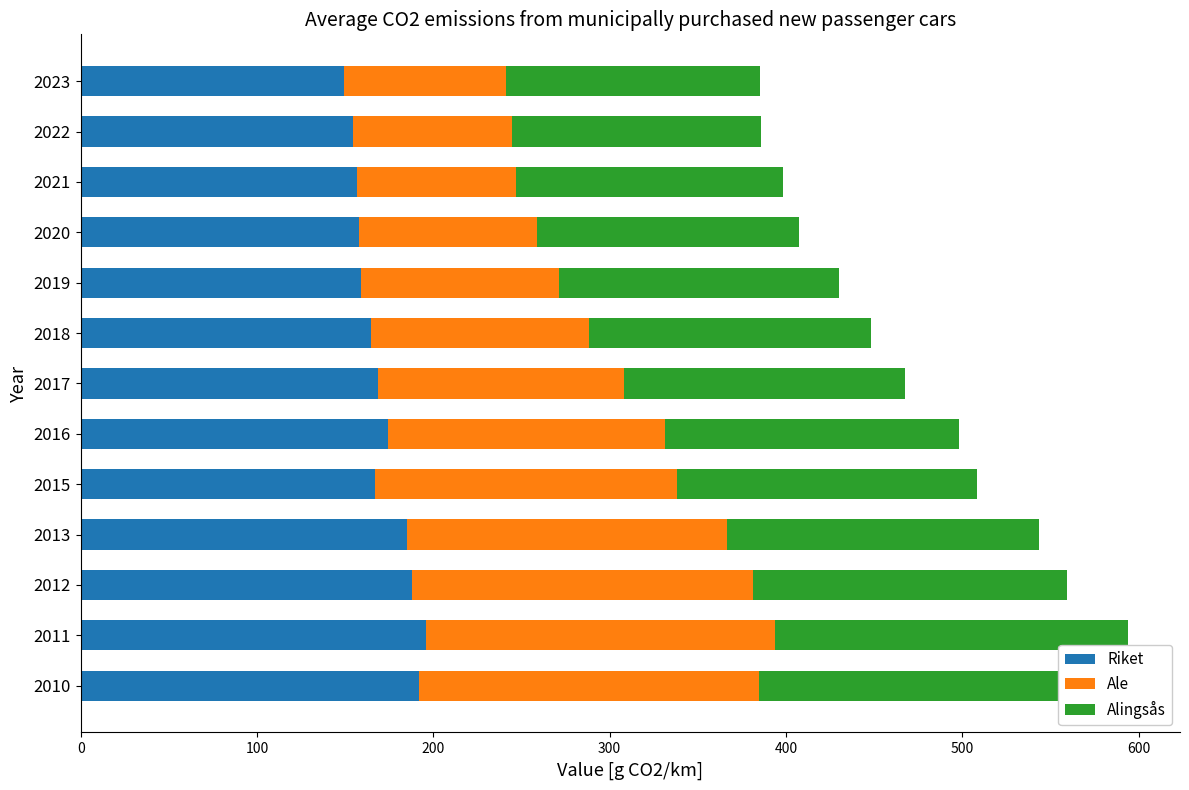

The value of Ale at 2017 is 75.7. True or false?

False